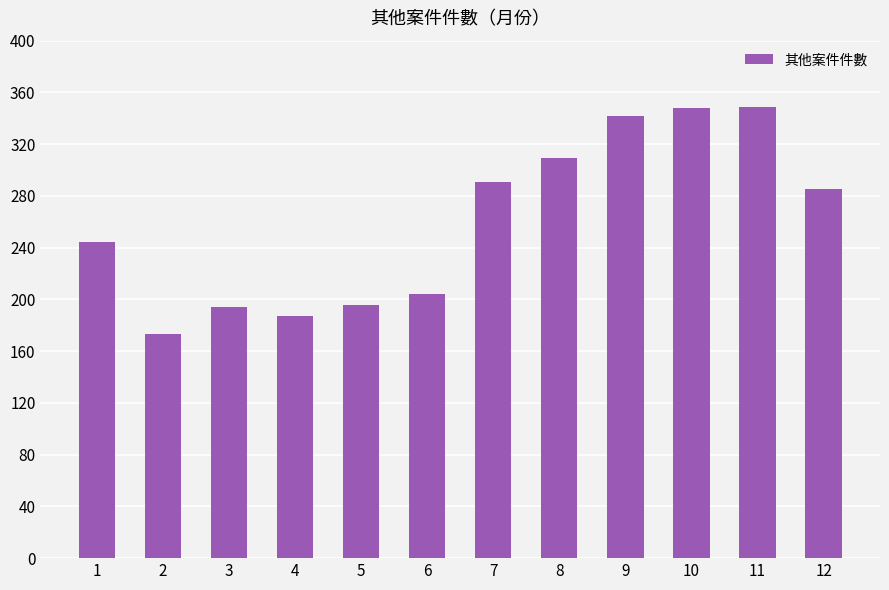

What is the ratio of the value at 10 to the value at 6?

1.7